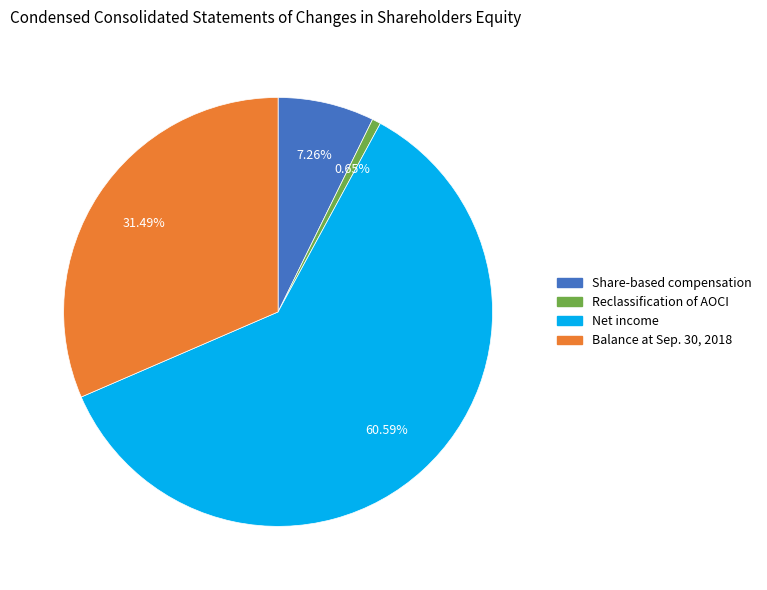

How many slices are in this pie chart?

4